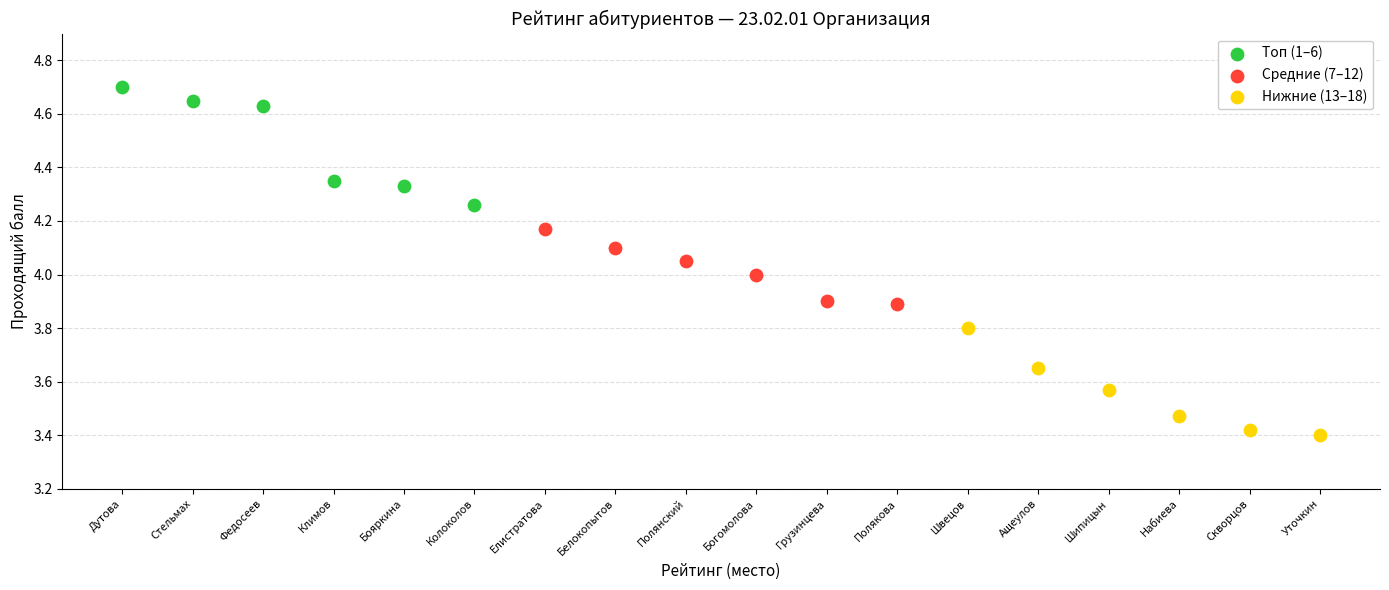

Which series contains the highest Y value?

Топ (1–6)